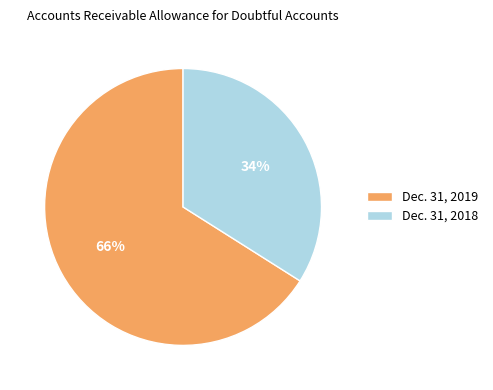

What is the smallest slice in the pie chart?

Dec. 31, 2018